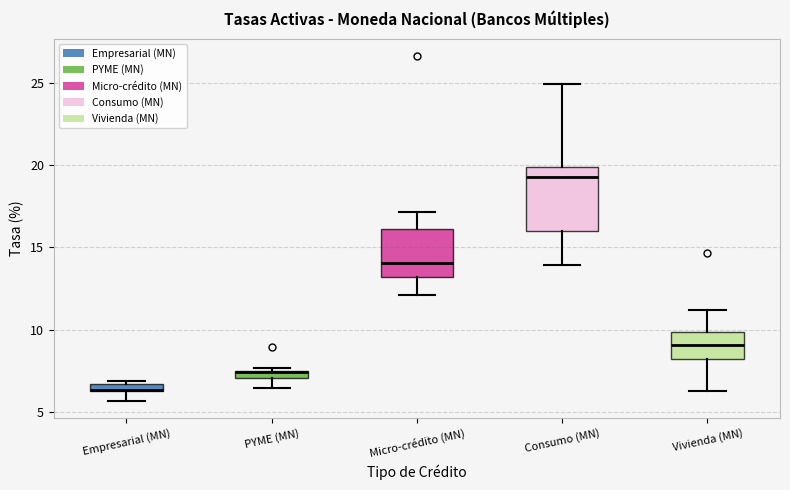

Where does the lower whisker of the box for PYME (MN) end on the y-axis? The values are not printed on the chart, so give them approximately, as read against the axis.

6.5